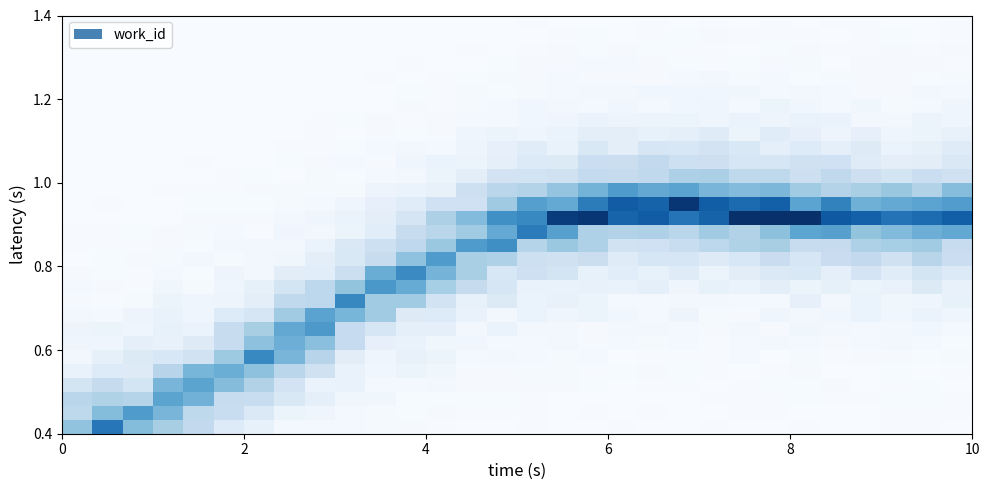

At how many categories does at least one series exceed 1?

3